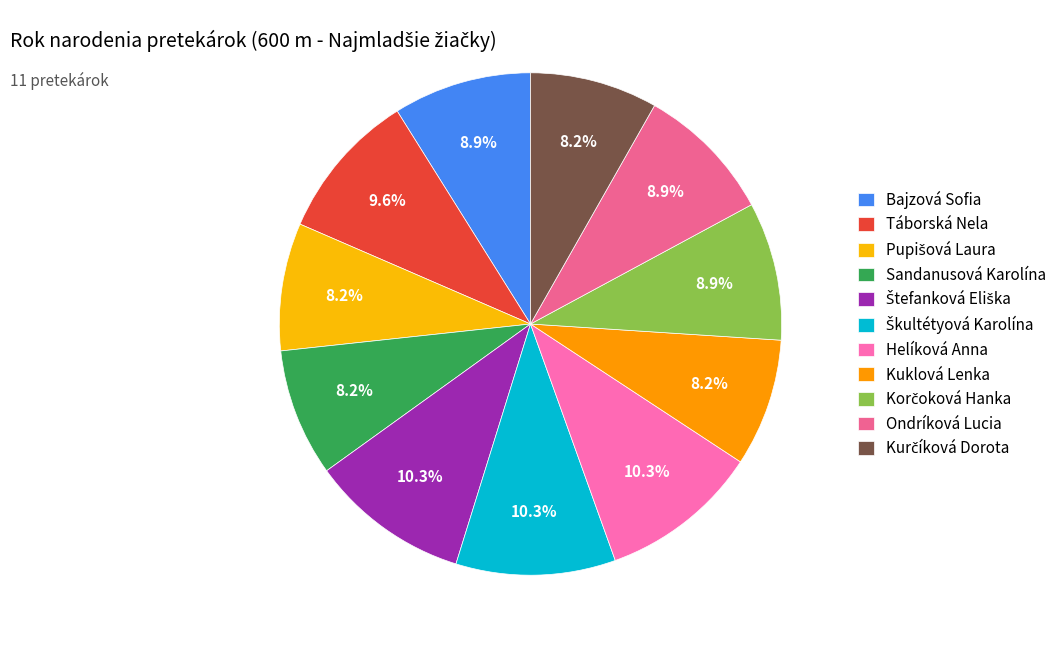

Is there a majority slice in this chart?

No